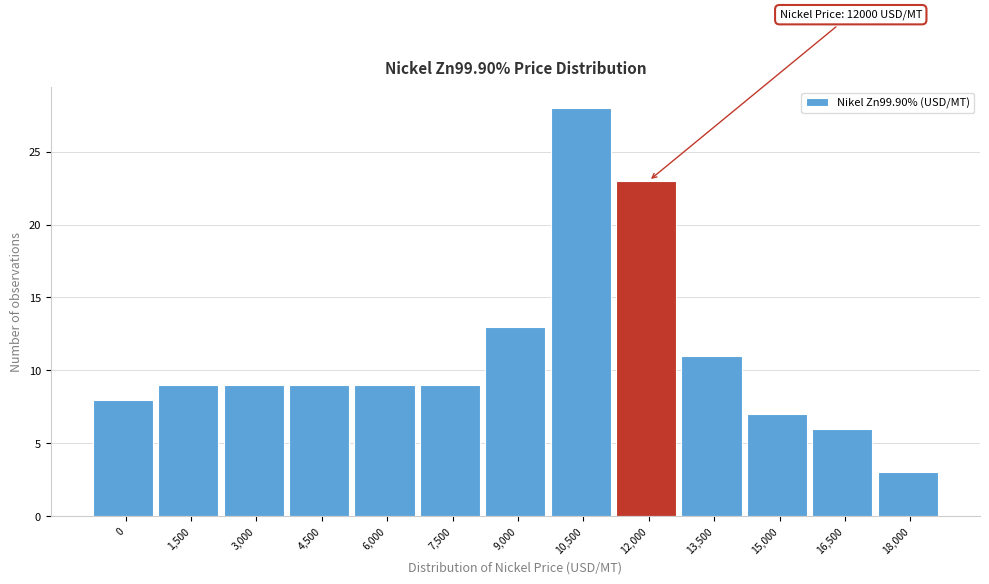

Reading left to right, transcribe all the data shown in this chart.

8	9	9	9	9	9	13	28	23	11	7	6	3